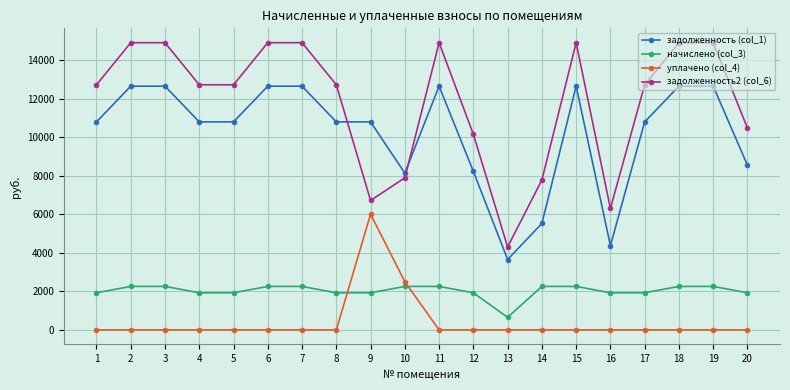

How many series are shown in this chart?

4